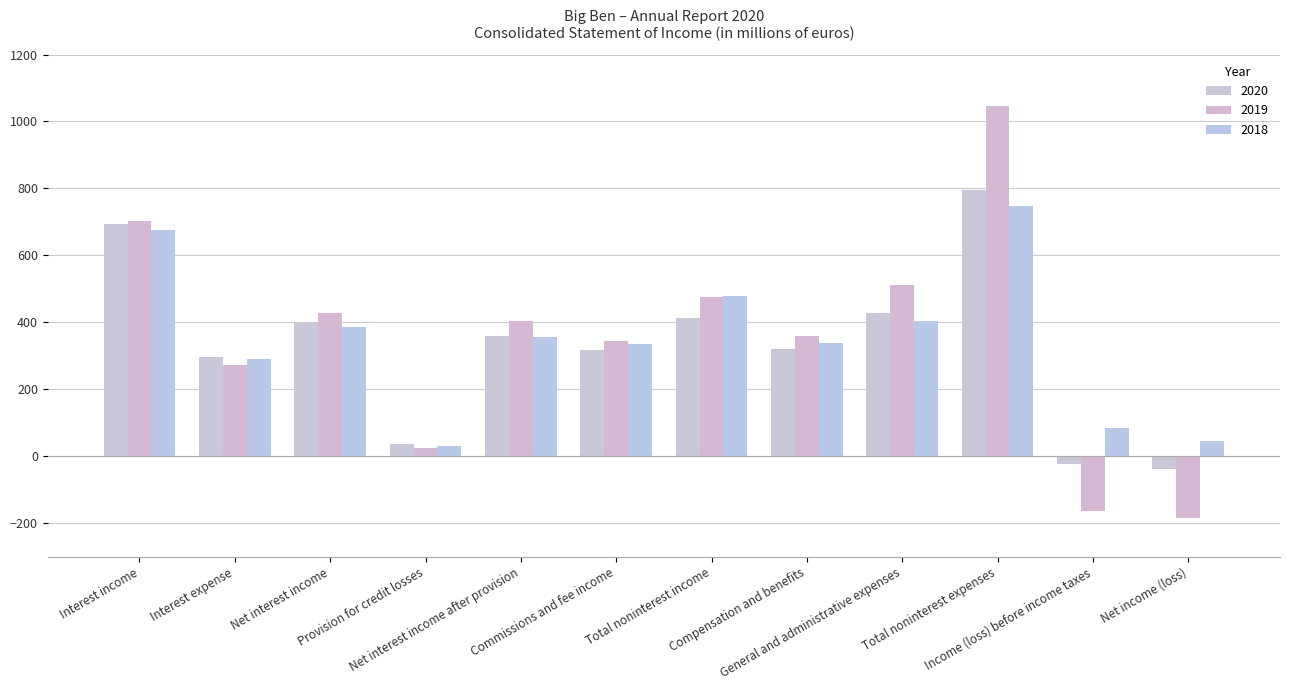

What is the sum of all 2019 values?

4221.6